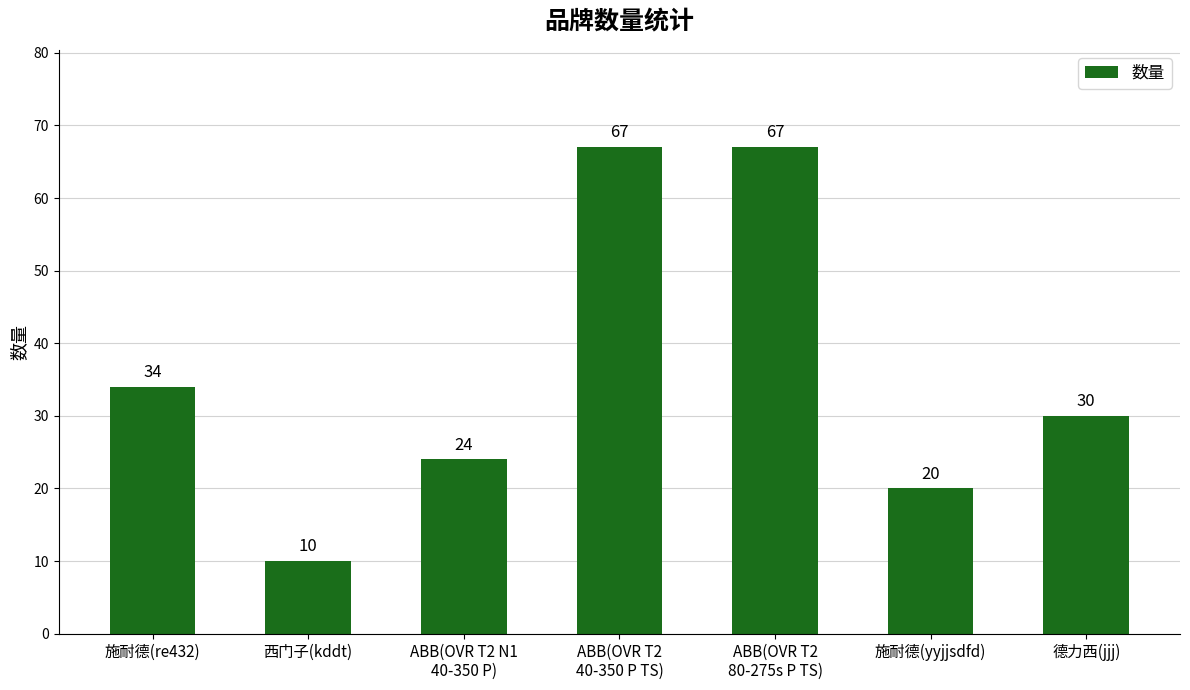

What is the difference between the values at ABB(OVR T2
40-350 P TS) and 施耐德(re432)?

33